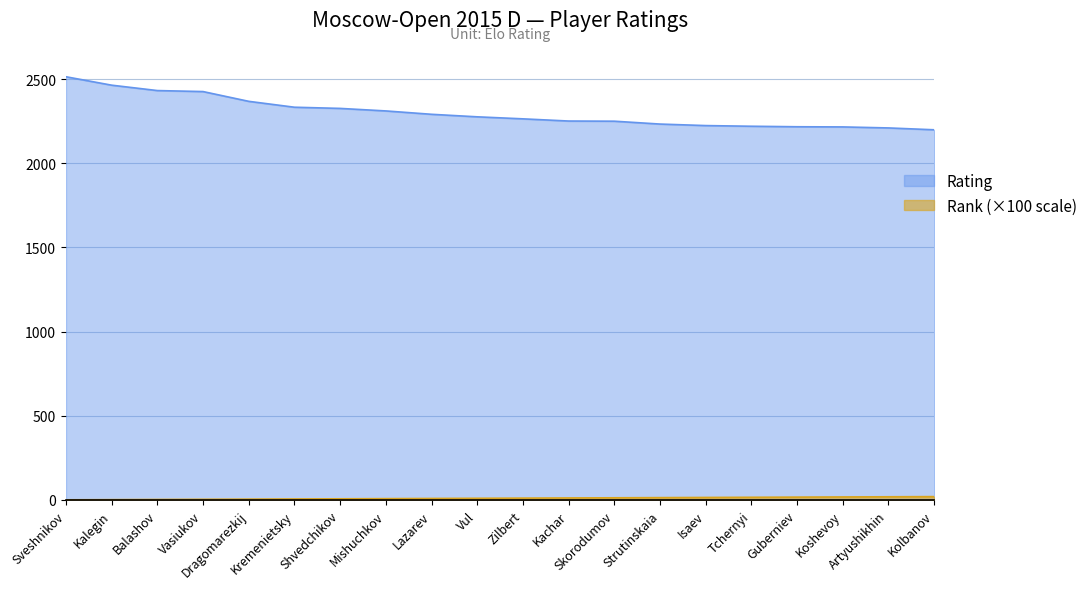

At how many categories does at least one series exceed 1389?

20